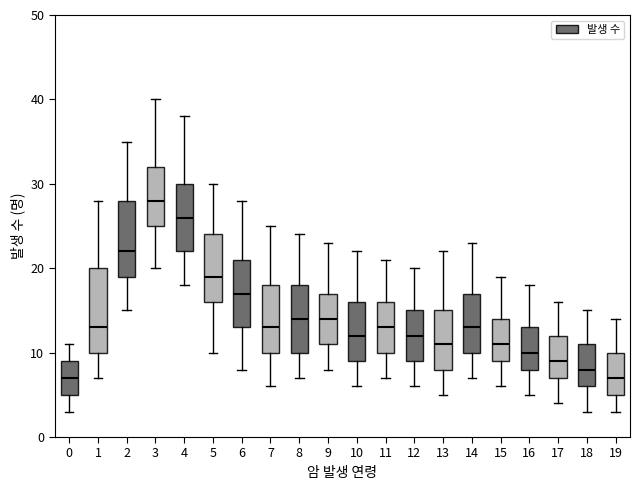

Where is the upper edge of the box at x = 5 on the y-axis? The values are not printed on the chart, so give them approximately, as read against the axis.

24